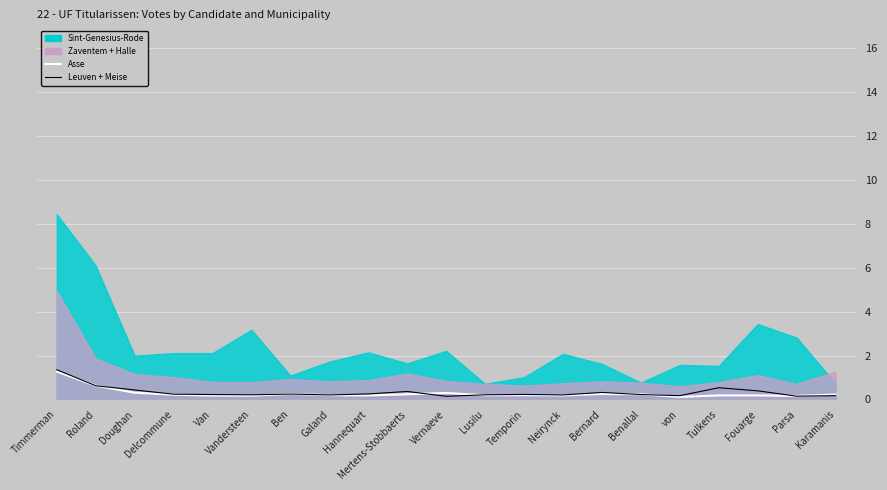

What is the sum of all Leuven + Meise values?

6.9